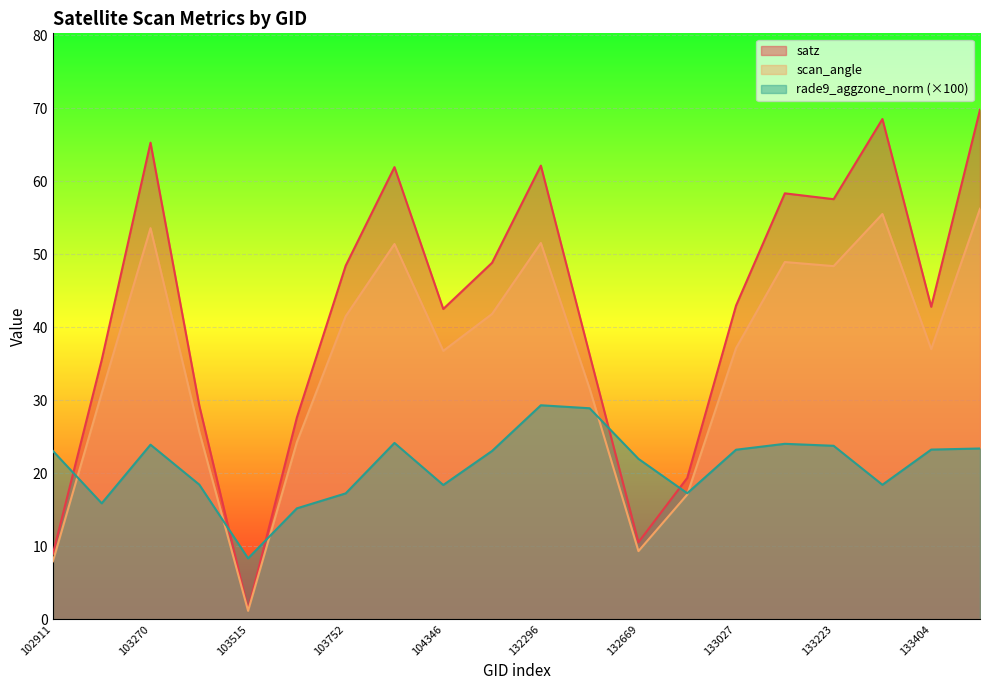

What value does the scan_angle series have at 132847?

17.1